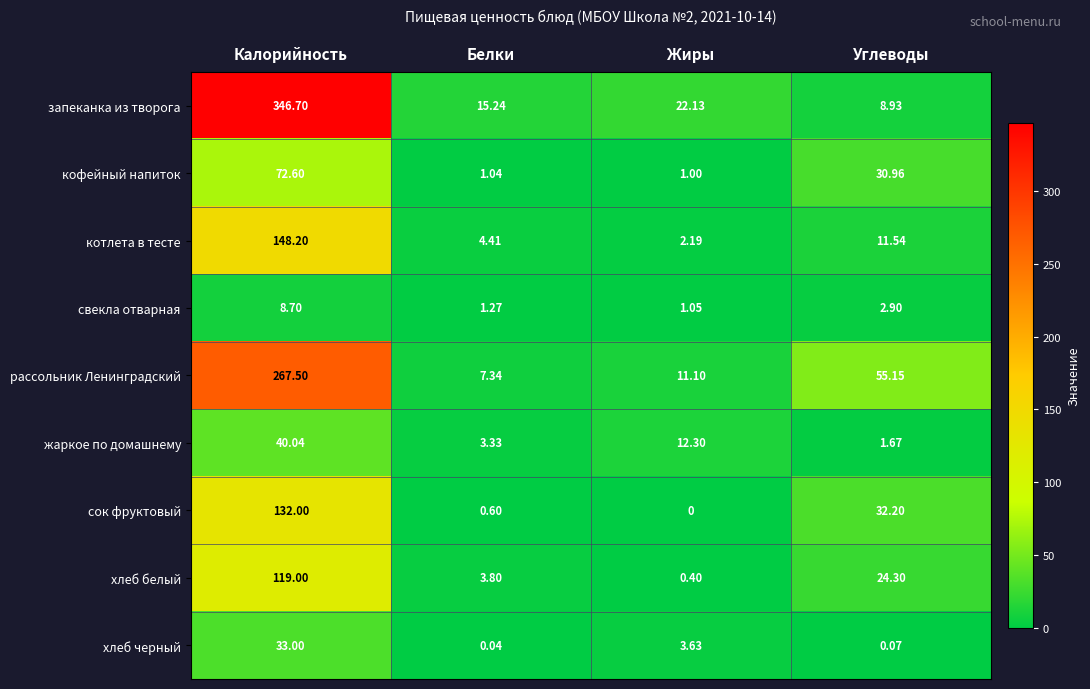

Is the value of свекла отварная at Жиры greater than the value of жаркое по домашнему at Белки?

No